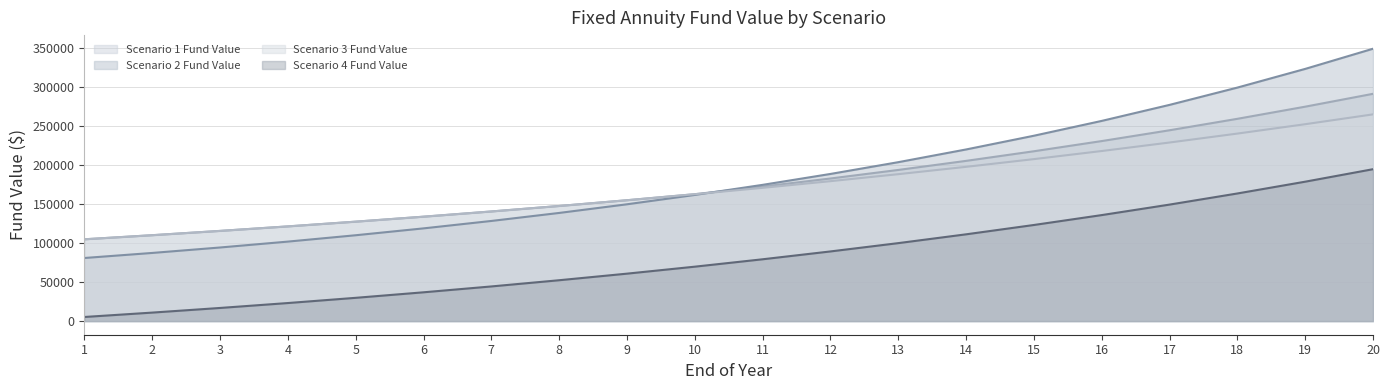

What is the difference between the maximum and minimum values in the Scenario 2 Fund Value series?

268571.8